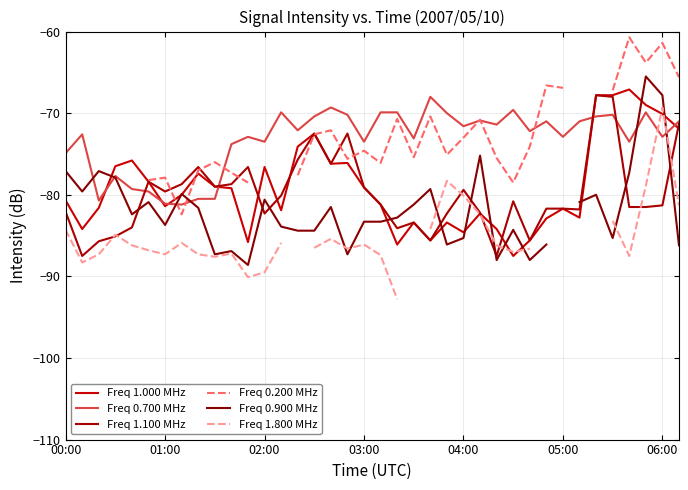

How many negative values does the Freq 0.900 MHz series have?

37